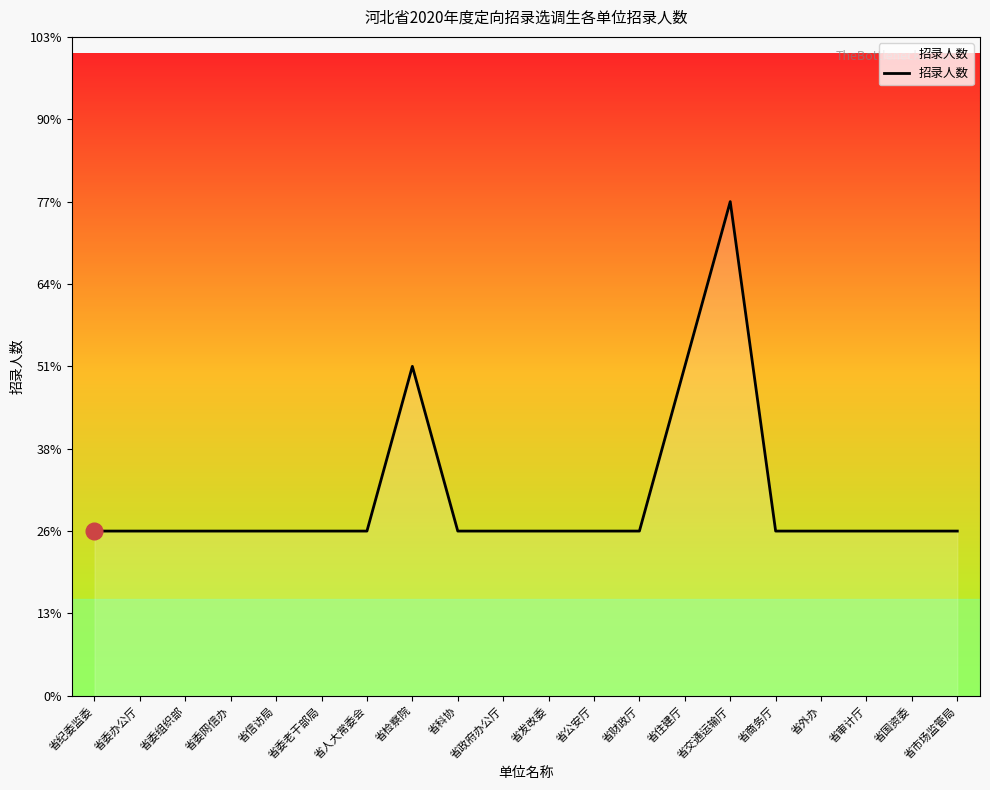

Does the chart display data point markers on the line(s)?

No